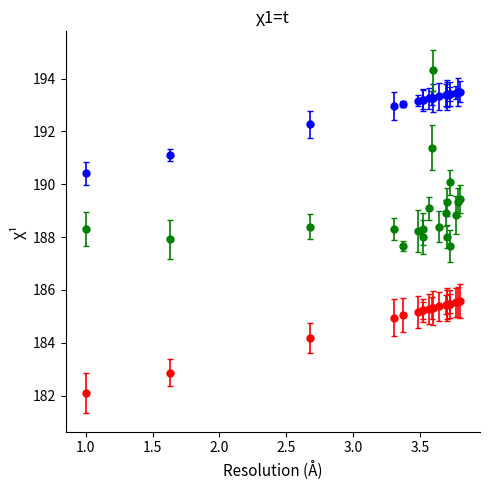

What is the greatest value displayed?

194.3